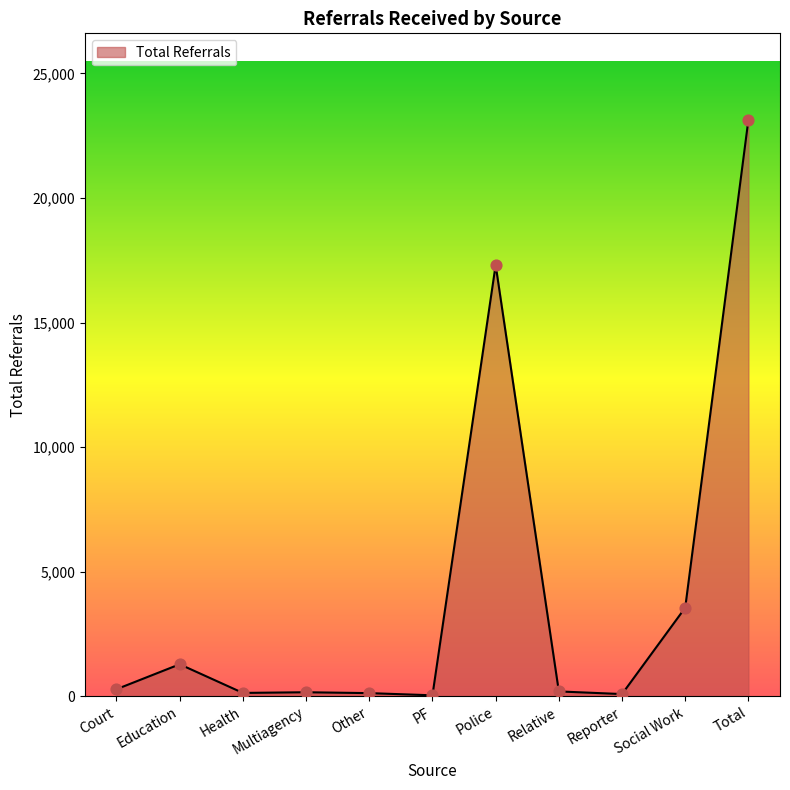

What is the ratio of the value at Court to the value at Relative?

1.5